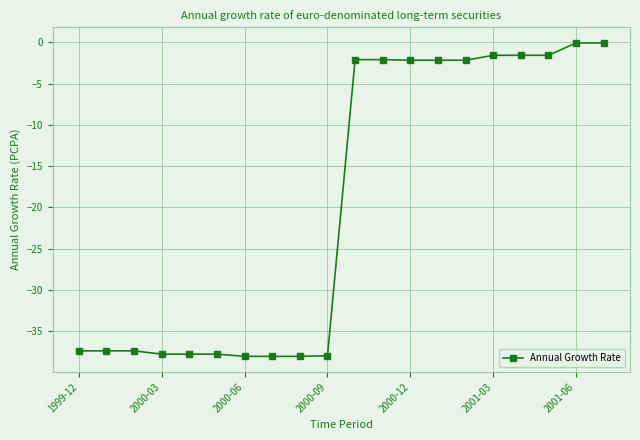

What is the value of the 1st point from the left?

-37.4